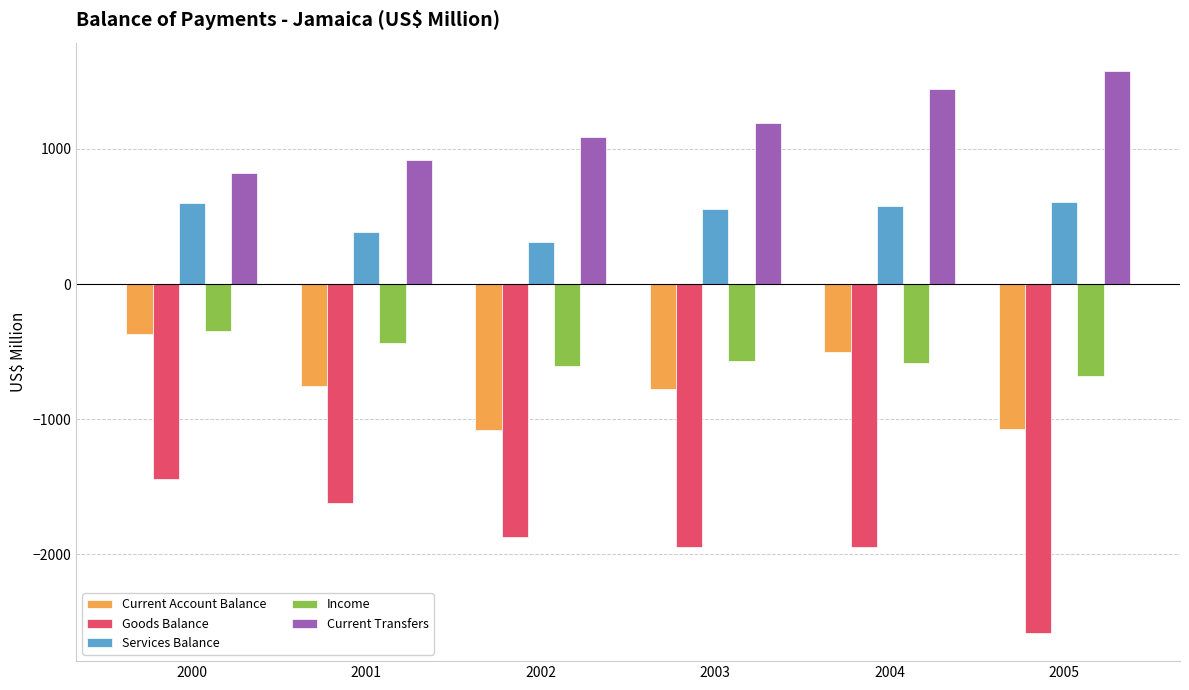

Which series changed the most between 2002 and 2003?

Current Account Balance